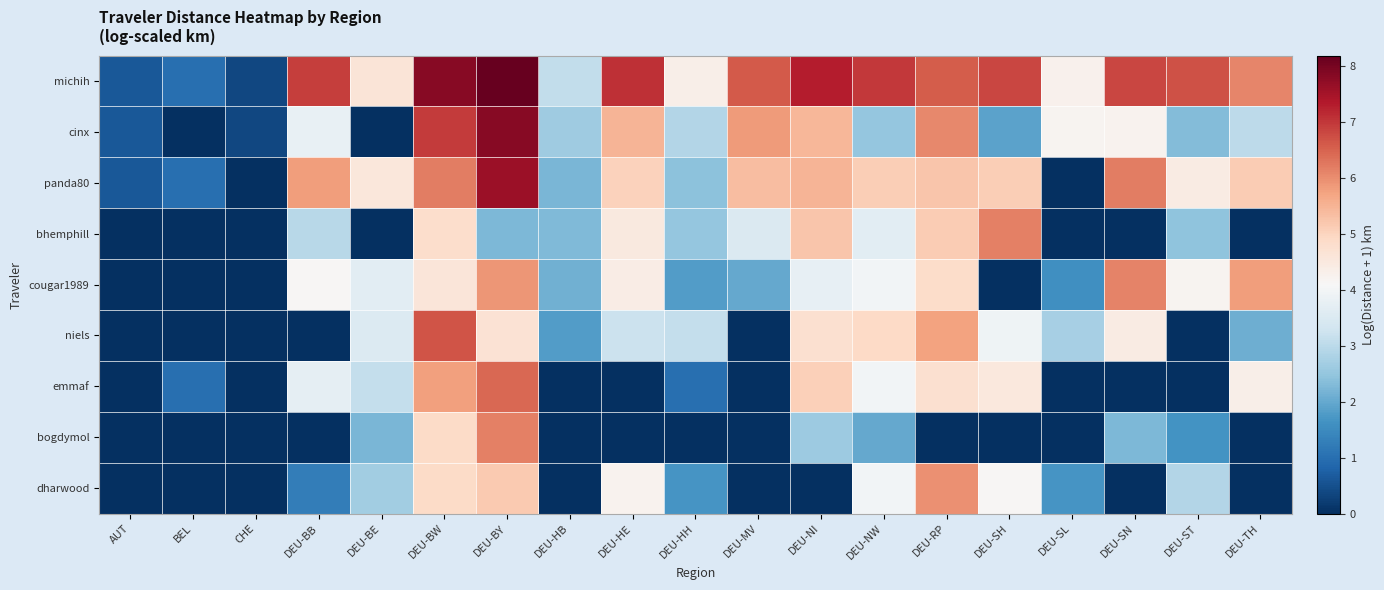

Reading left to right, extract all data points from this chart.

michih: AUT=0.6	BEL=1.0	CHE=0.4	DEU-BB=6.9	DEU-BE=4.6	DEU-BW=7.8	DEU-BY=8.2	DEU-HB=3.1	DEU-HE=7.1	DEU-HH=4.3	DEU-MV=6.6	DEU-NI=7.3	DEU-NW=7.0	DEU-RP=6.6	DEU-SH=6.8	DEU-SL=4.3	DEU-SN=6.8	DEU-ST=6.7	DEU-TH=6.1
cinx: AUT=0.6	BEL=0.0	CHE=0.4	DEU-BB=3.8	DEU-BE=0.0	DEU-BW=6.9	DEU-BY=7.8	DEU-HB=2.6	DEU-HE=5.5	DEU-HH=2.9	DEU-MV=5.8	DEU-NI=5.5	DEU-NW=2.5	DEU-RP=6.1	DEU-SH=1.9	DEU-SL=4.2	DEU-SN=4.2	DEU-ST=2.3	DEU-TH=3.0
panda80: AUT=0.6	BEL=1.0	CHE=0.0	DEU-BB=5.8	DEU-BE=4.6	DEU-BW=6.2	DEU-BY=7.6	DEU-HB=2.2	DEU-HE=5.0	DEU-HH=2.4	DEU-MV=5.4	DEU-NI=5.5	DEU-NW=5.1	DEU-RP=5.2	DEU-SH=5.1	DEU-SL=0.0	DEU-SN=6.2	DEU-ST=4.4	DEU-TH=5.1
bhemphill: AUT=0.0	BEL=0.0	CHE=0.0	DEU-BB=3.0	DEU-BE=0.0	DEU-BW=4.8	DEU-BY=2.2	DEU-HB=2.3	DEU-HE=4.5	DEU-HH=2.5	DEU-MV=3.5	DEU-NI=5.2	DEU-NW=3.7	DEU-RP=5.1	DEU-SH=6.2	DEU-SL=0.0	DEU-SN=0.0	DEU-ST=2.5	DEU-TH=0.0
cougar1989: AUT=0.0	BEL=0.0	CHE=0.0	DEU-BB=4.1	DEU-BE=3.7	DEU-BW=4.6	DEU-BY=5.9	DEU-HB=2.1	DEU-HE=4.4	DEU-HH=1.8	DEU-MV=2.0	DEU-NI=3.7	DEU-NW=4.0	DEU-RP=4.8	DEU-SH=0.0	DEU-SL=1.6	DEU-SN=6.1	DEU-ST=4.2	DEU-TH=5.8
niels: AUT=0.0	BEL=0.0	CHE=0.0	DEU-BB=0.0	DEU-BE=3.5	DEU-BW=6.7	DEU-BY=4.7	DEU-HB=1.8	DEU-HE=3.2	DEU-HH=3.1	DEU-MV=0.0	DEU-NI=4.8	DEU-NW=4.9	DEU-RP=5.7	DEU-SH=3.9	DEU-SL=2.7	DEU-SN=4.4	DEU-ST=0.0	DEU-TH=2.1
emmaf: AUT=0.0	BEL=1.0	CHE=0.0	DEU-BB=3.7	DEU-BE=3.1	DEU-BW=5.8	DEU-BY=6.4	DEU-HB=0.0	DEU-HE=0.0	DEU-HH=1.0	DEU-MV=0.0	DEU-NI=5.1	DEU-NW=4.0	DEU-RP=4.7	DEU-SH=4.5	DEU-SL=0.0	DEU-SN=0.0	DEU-ST=0.0	DEU-TH=4.3
bogdymol: AUT=0.0	BEL=0.0	CHE=0.0	DEU-BB=0.0	DEU-BE=2.2	DEU-BW=4.9	DEU-BY=6.1	DEU-HB=0.0	DEU-HE=0.0	DEU-HH=0.0	DEU-MV=0.0	DEU-NI=2.6	DEU-NW=2.0	DEU-RP=0.0	DEU-SH=0.0	DEU-SL=0.0	DEU-SN=2.2	DEU-ST=1.6	DEU-TH=0.0
dharwood: AUT=0.0	BEL=0.0	CHE=0.0	DEU-BB=1.3	DEU-BE=2.7	DEU-BW=4.9	DEU-BY=5.2	DEU-HB=0.0	DEU-HE=4.2	DEU-HH=1.7	DEU-MV=0.0	DEU-NI=0.0	DEU-NW=4.0	DEU-RP=5.9	DEU-SH=4.1	DEU-SL=1.7	DEU-SN=0.0	DEU-ST=2.9	DEU-TH=0.0